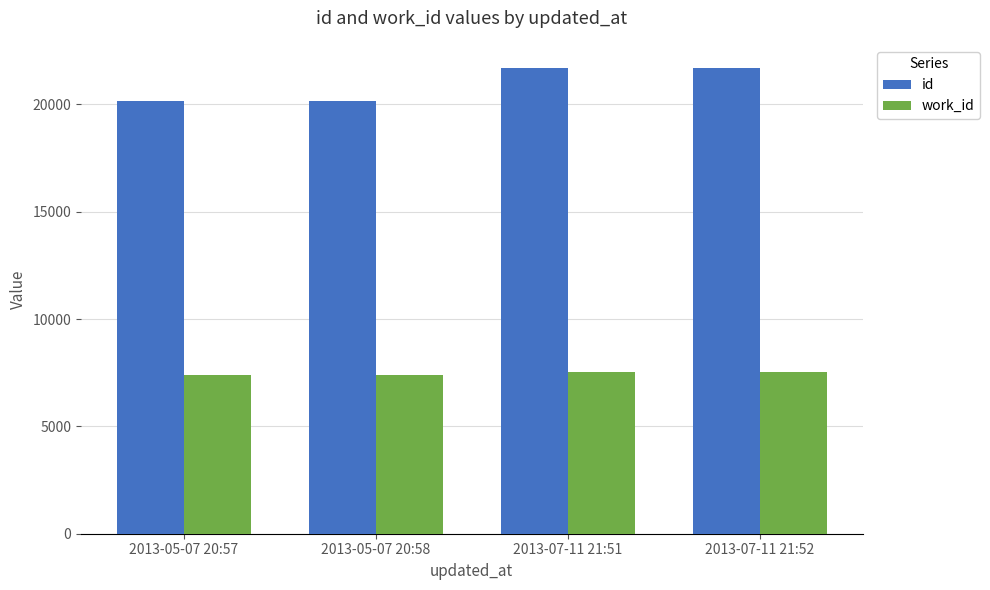

The value of id at 2013-07-11 21:51 is 10196. True or false?

False